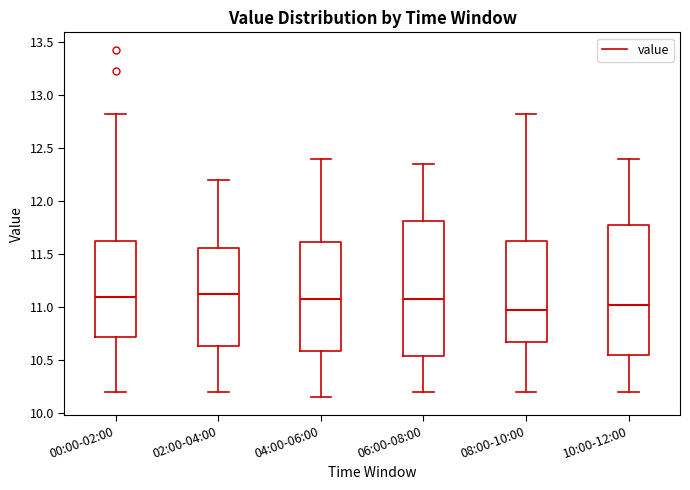

Where does the upper whisker of the box for 00:00-02:00 end on the y-axis? The values are not printed on the chart, so give them approximately, as read against the axis.

12.80